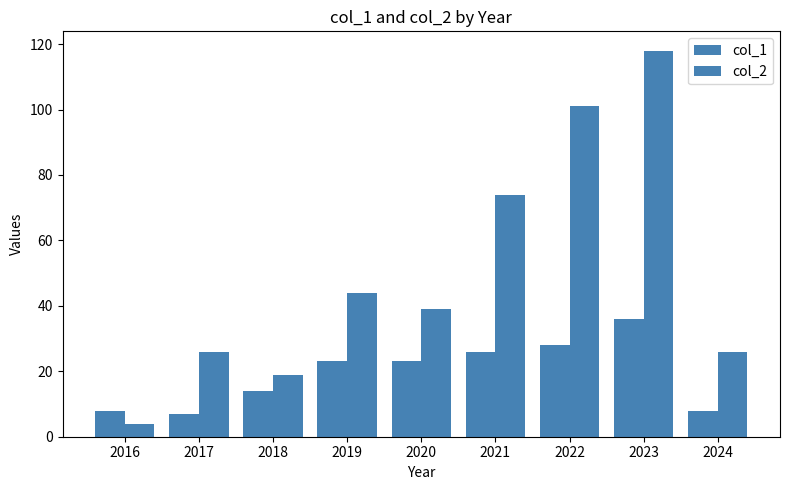

Is it true that col_1 equals 8 at 2024?

True